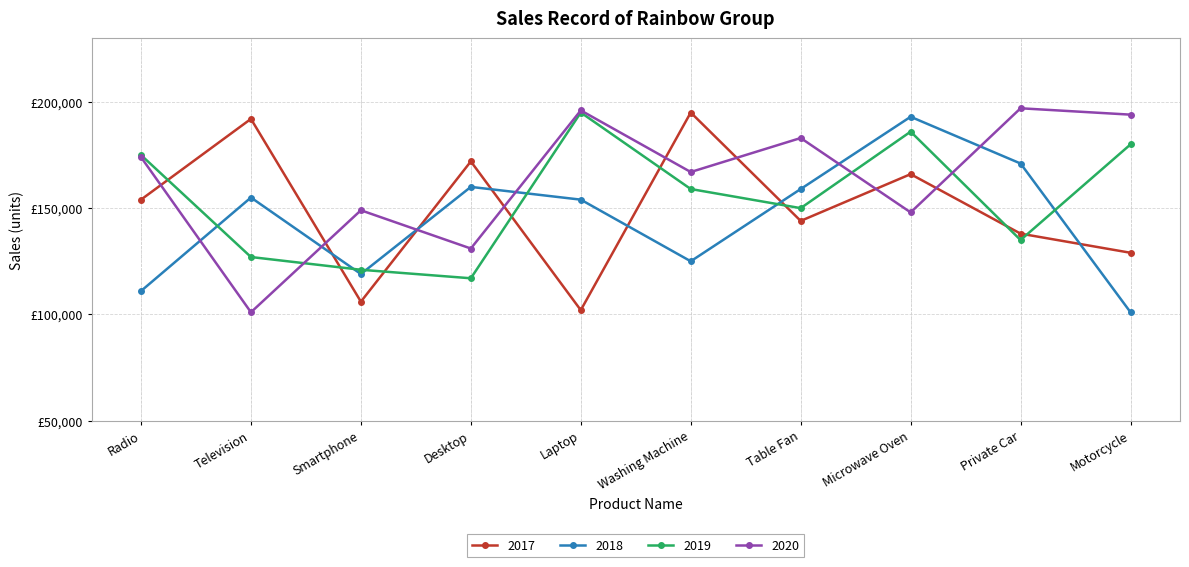

Which series has the widest spread of values?

2020